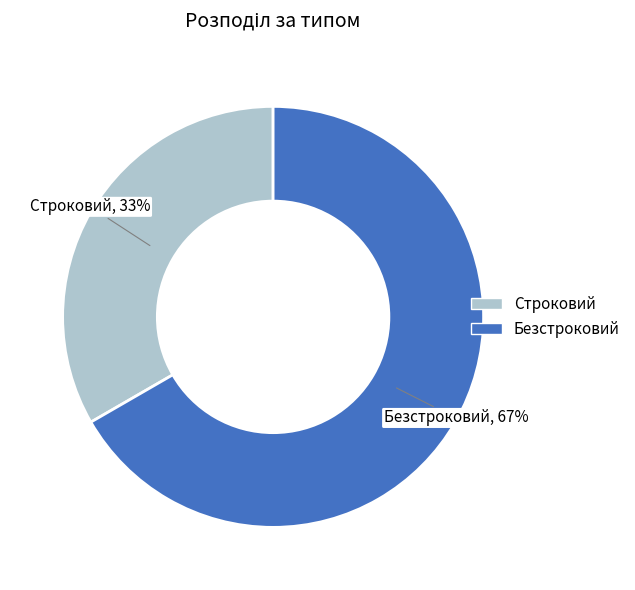

Between Безстроковий and Строковий, which is larger?

Безстроковий